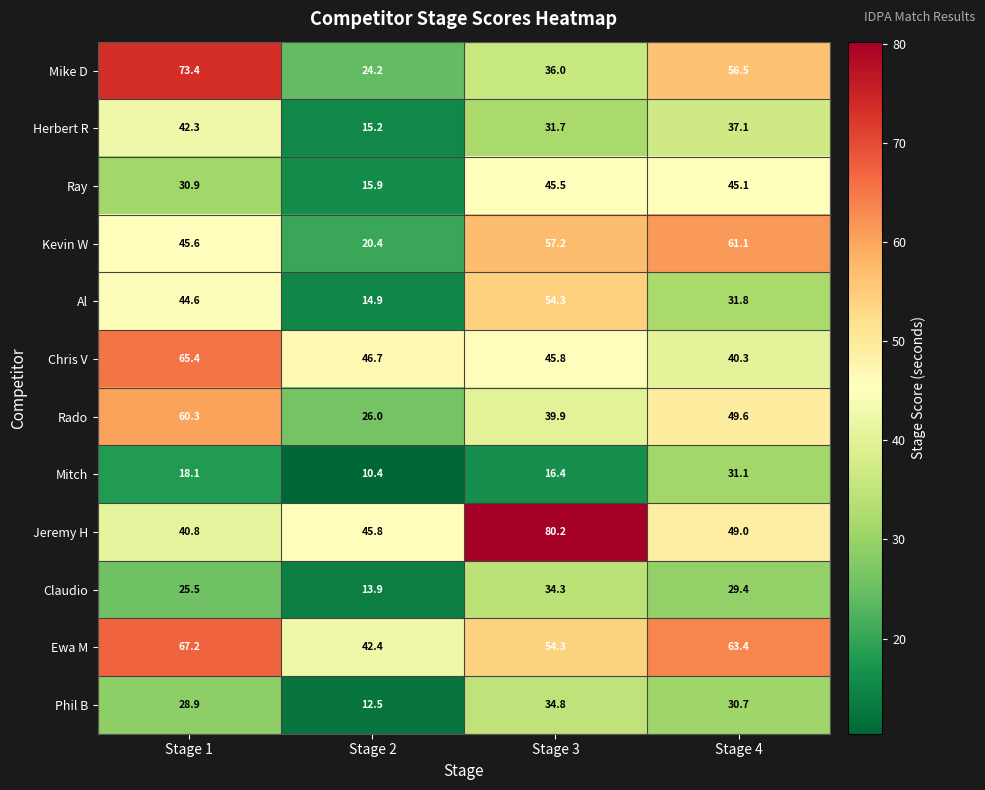

At how many categories does at least one series exceed 60?

3